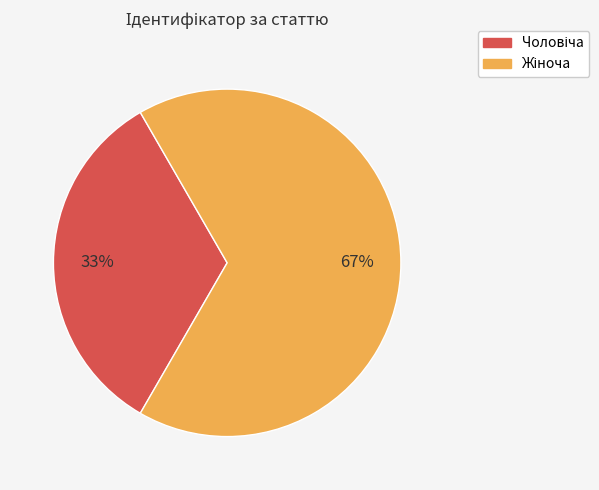

Is there a majority slice in this chart?

Yes